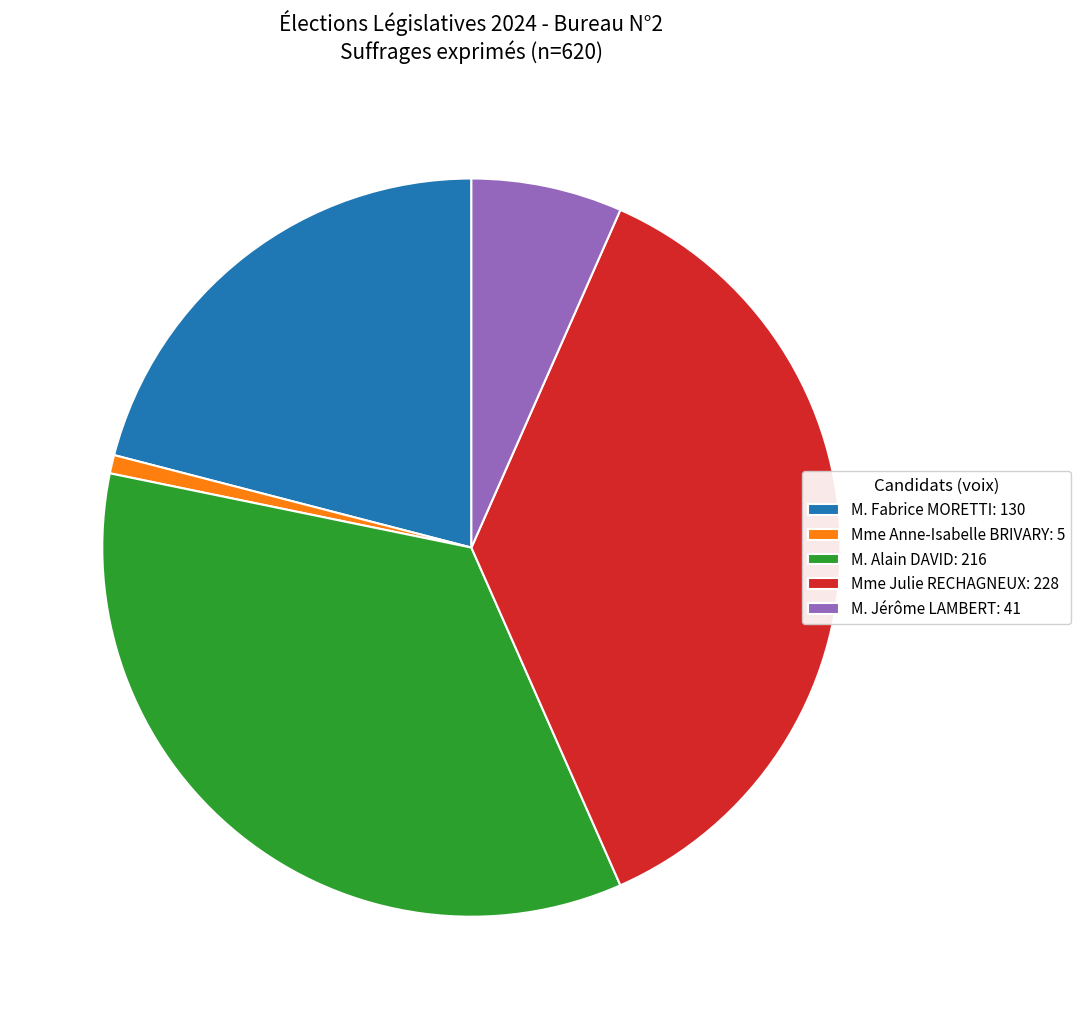

Approximately how many times larger is the value at M. Fabrice MORETTI compared to M. Alain DAVID?

0.6